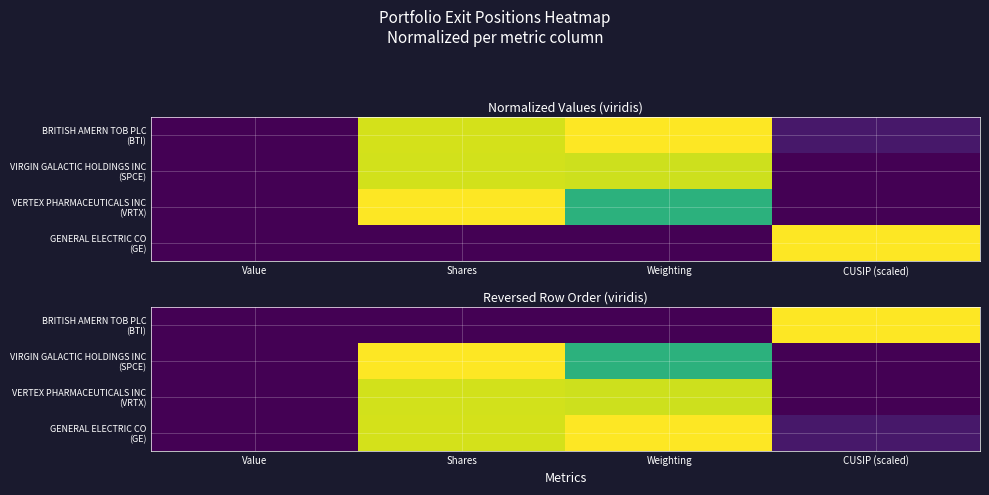

How many data points does each series have?

4